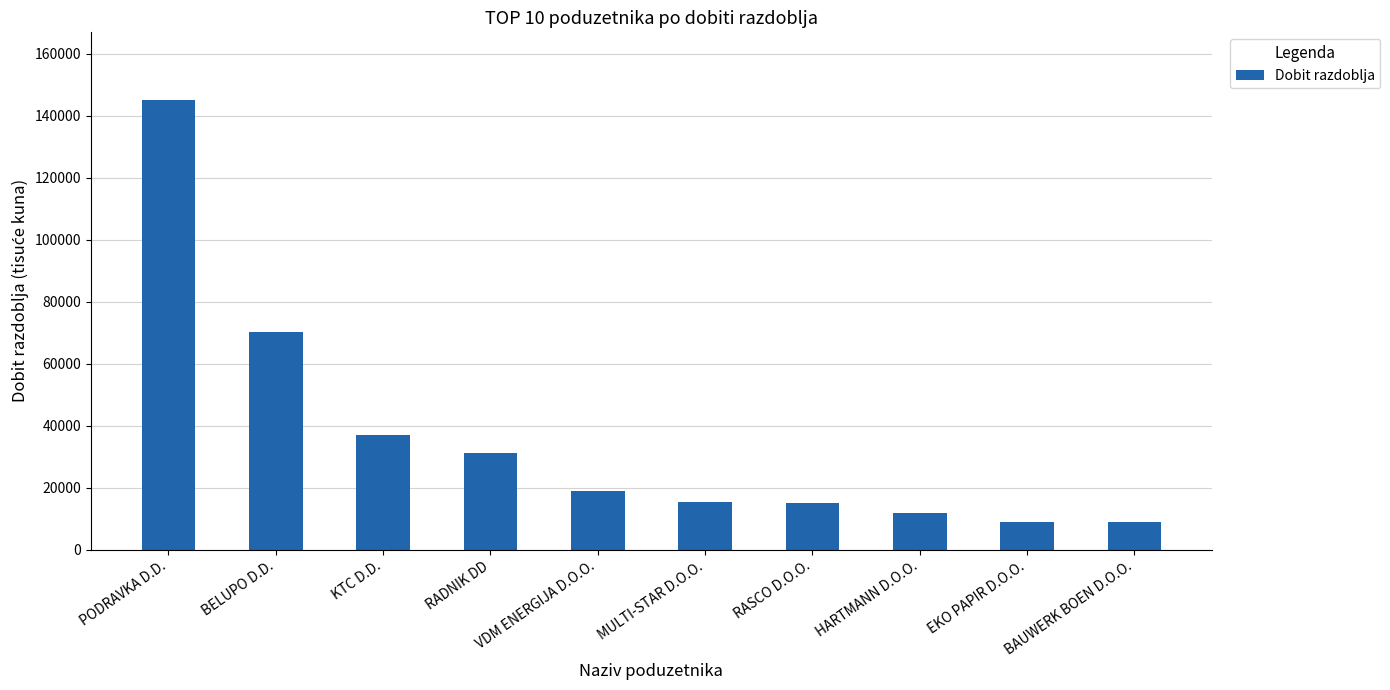

At which category does the chart reach its peak across all series?

PODRAVKA D.D.